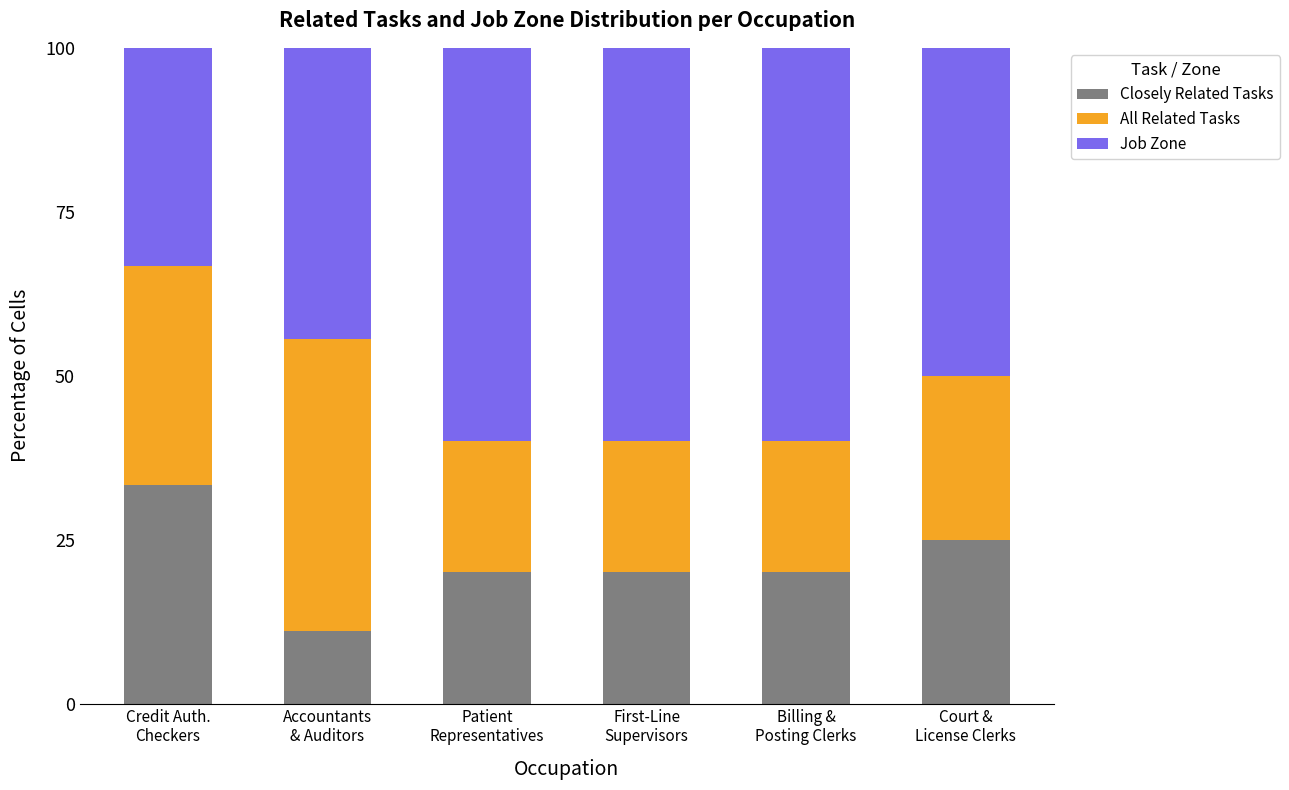

Count the number of categories in the chart.

6